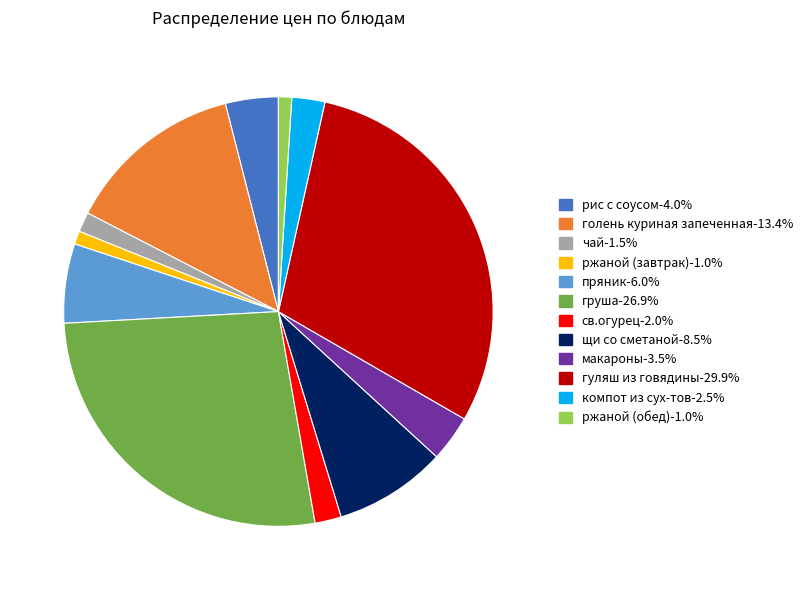

Combined, do чай and голень куриная запеченная account for over 50%?

No